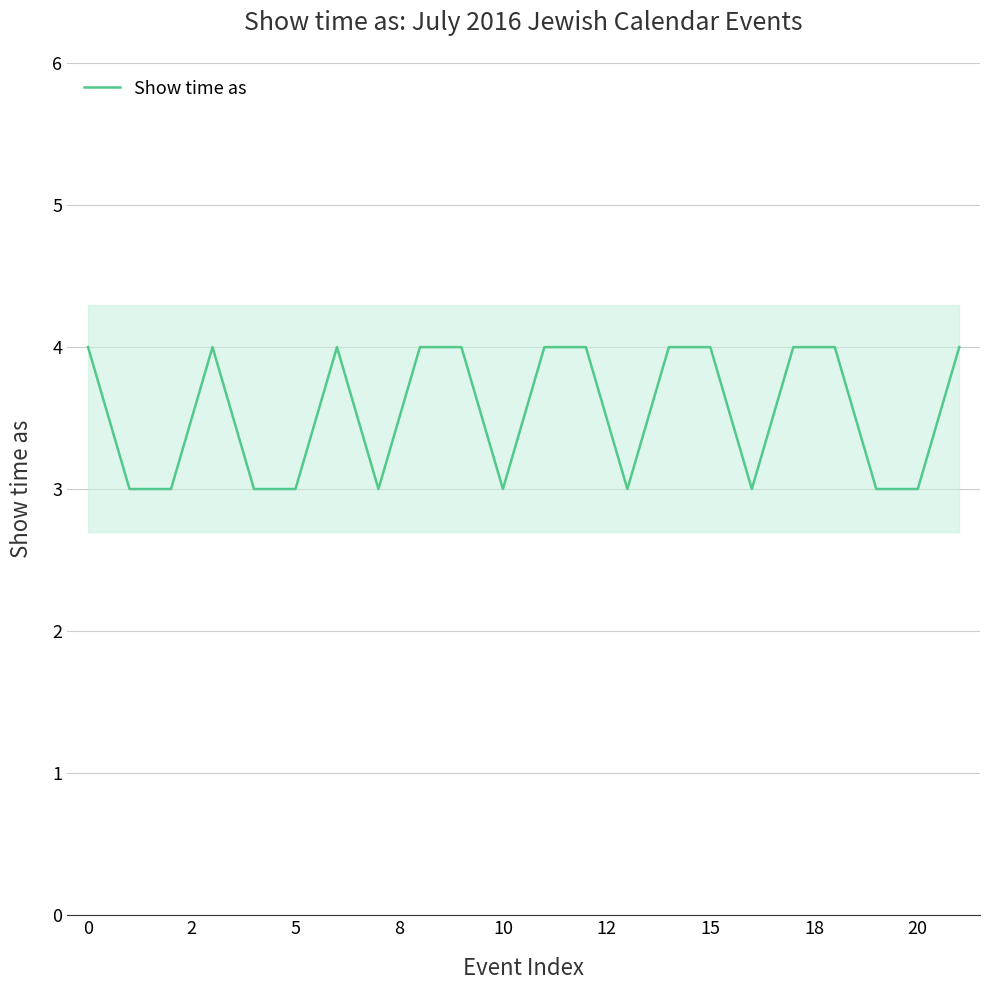

Is it true that Show time as equals 5 at 15?

False